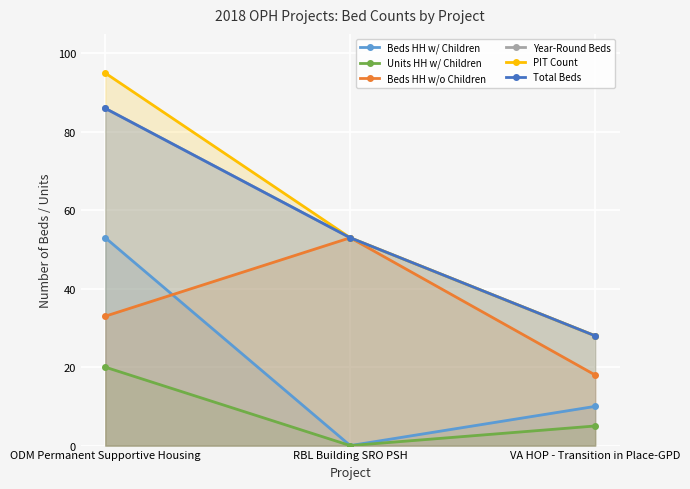

What is the approximate value of Beds HH w/o Children at RBL Building SRO PSH?

53